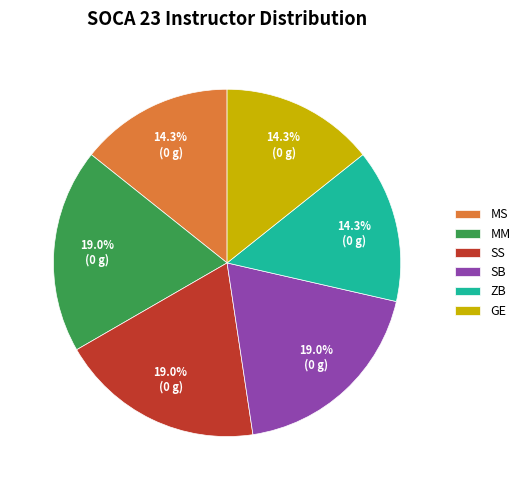

Is there a majority slice in this chart?

No